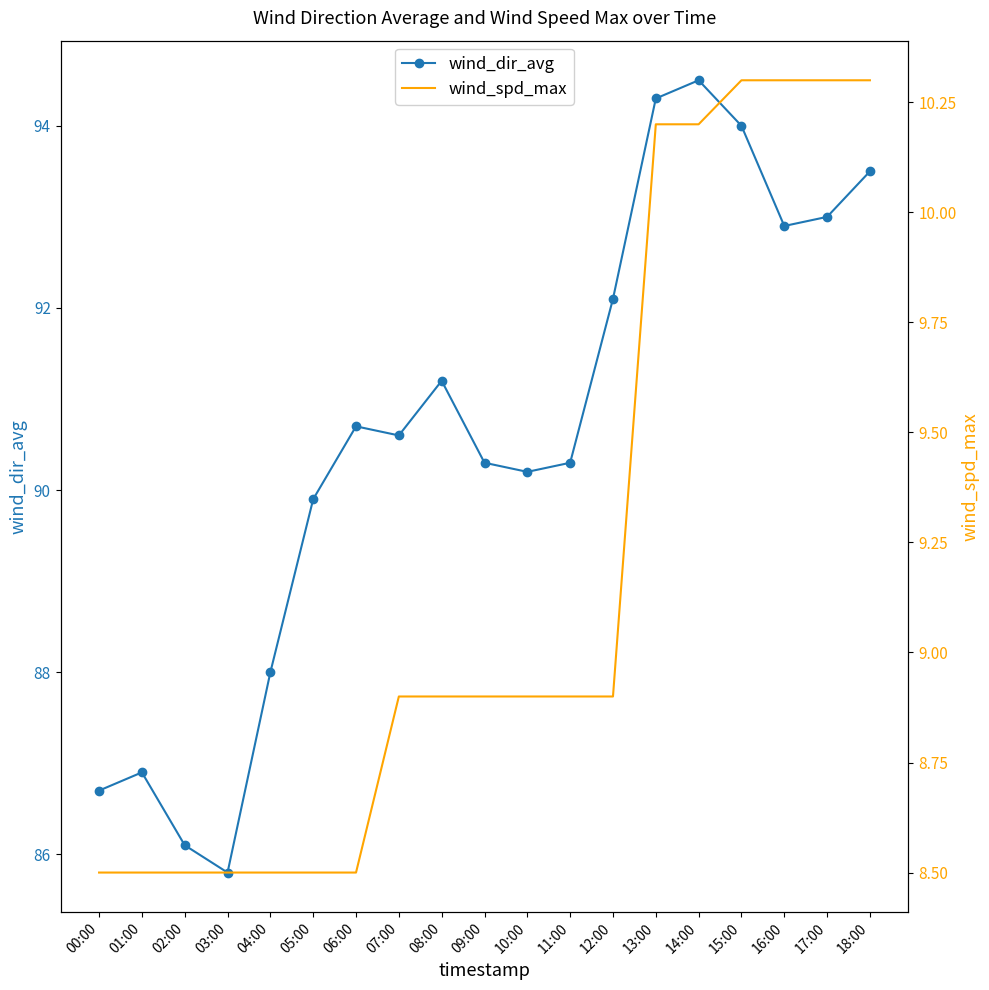

What is the total value across all series at 15:00?

104.3